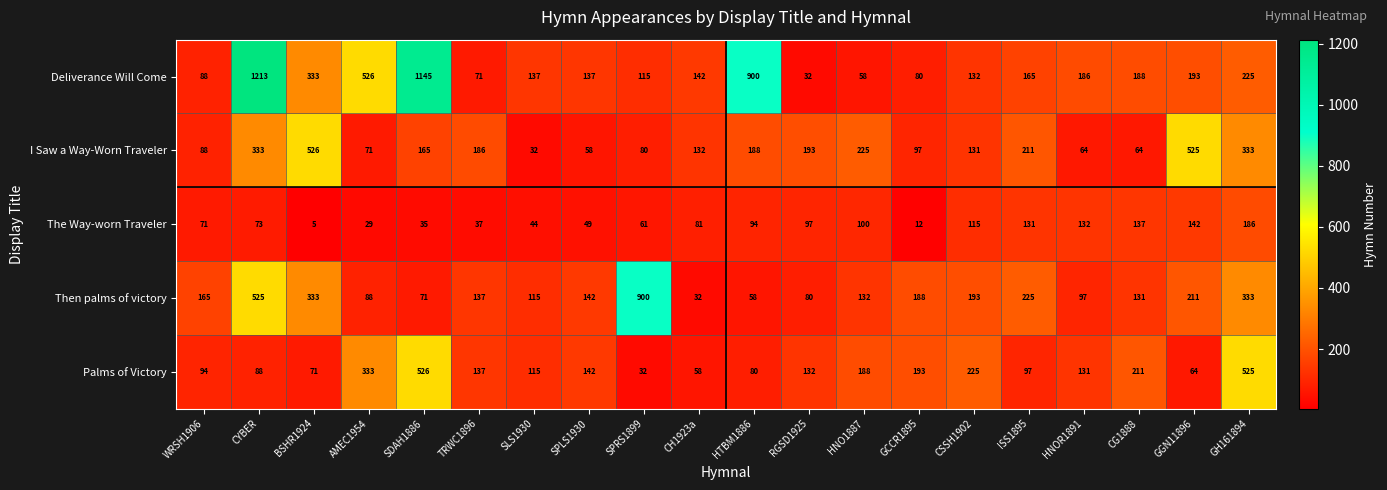

What is the sum of the Deliverance Will Come values at WRSH1906 and TRWC1896?

159